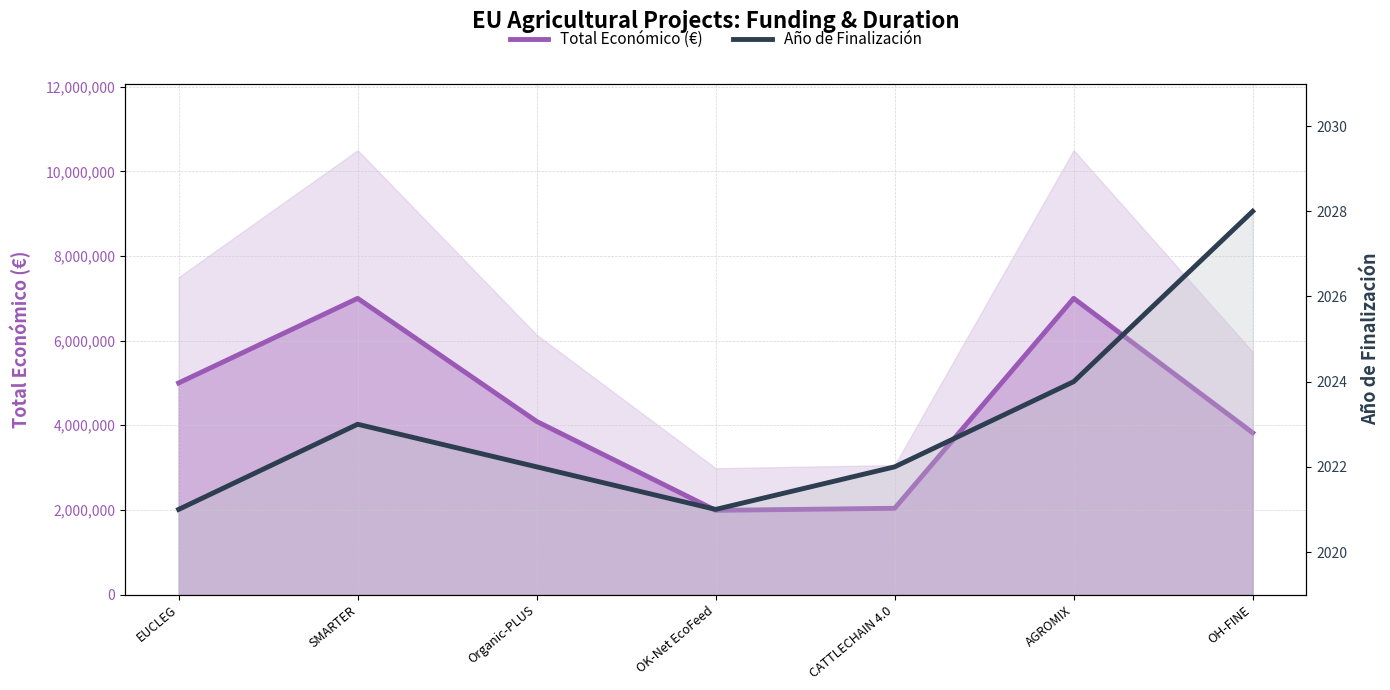

Reading left to right, transcribe all the data shown in this chart.

Total Económico (€): 5000000	6998911	4091526	1990368	2039415	6999254	3823271
Año de Finalización: 2021	2023	2022	2021	2022	2024	2028